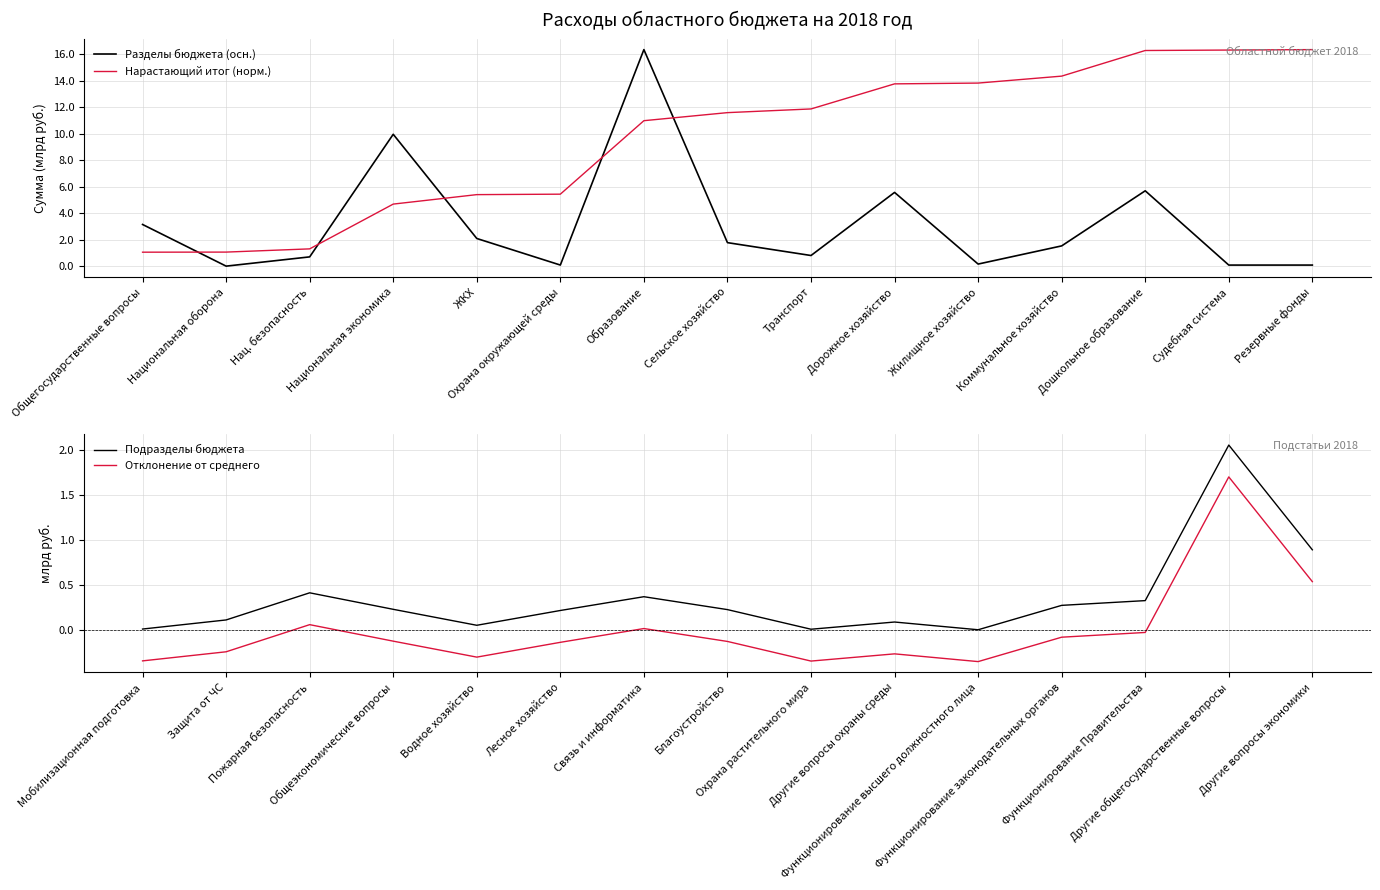

True or false: Нарастающий итог (норм.) and Подразделы бюджета intersect in this chart.

False